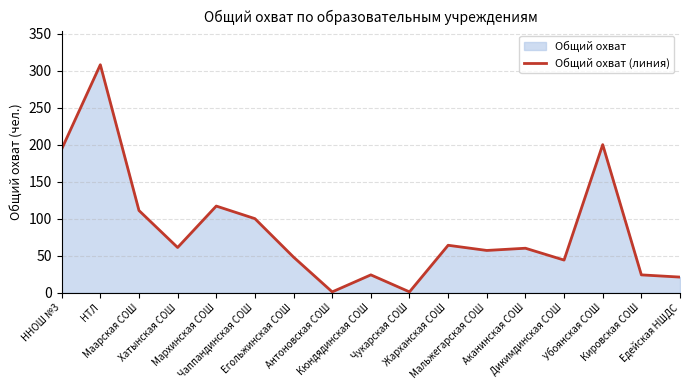

The value at Жарханская СОШ is 64. True or false?

True